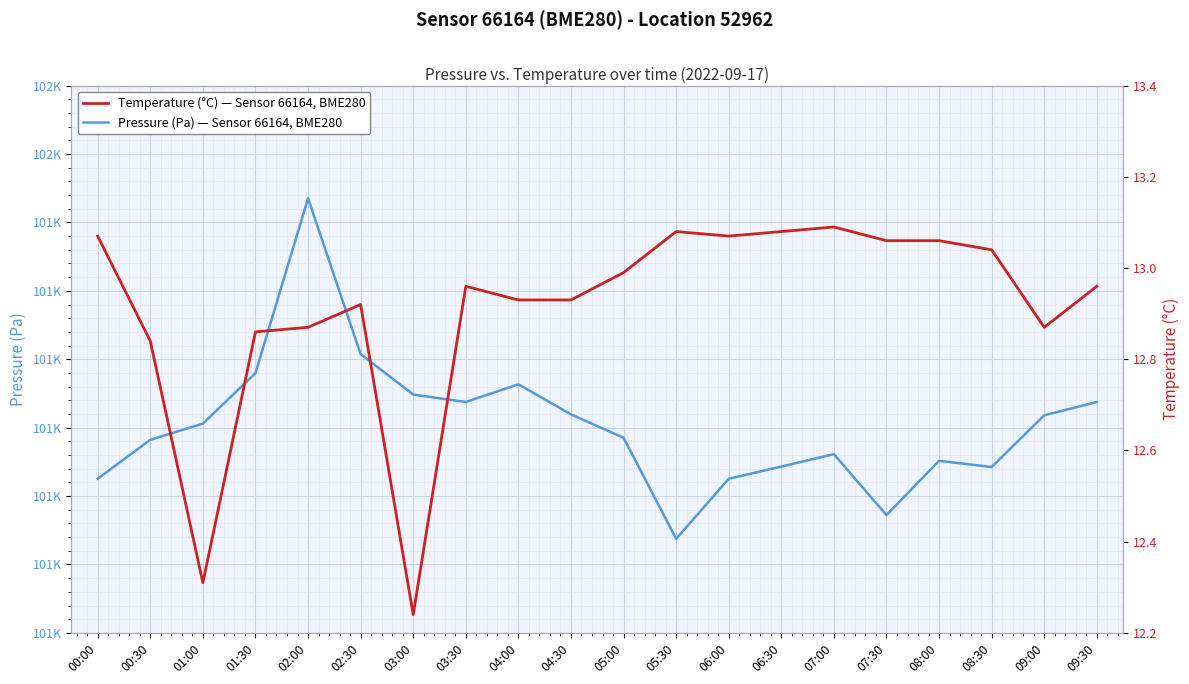

True or false: Pressure (Pa) — Sensor 66164, BME280 and Temperature (°C) — Sensor 66164, BME280 intersect in this chart.

False